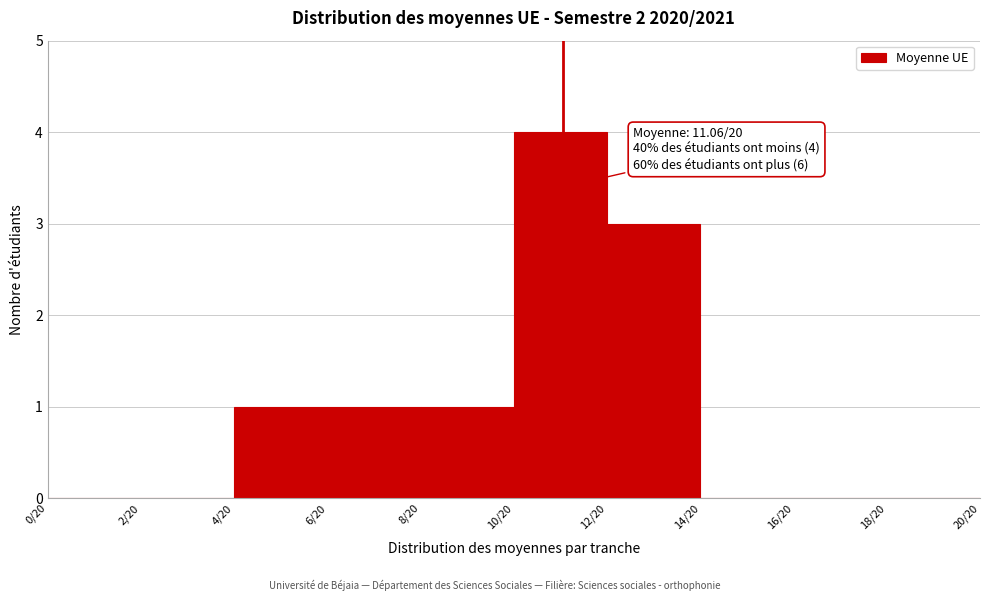

Reading right to left, list all the values displayed in this chart.

18/20=0	16/20=0	14/20=0	12/20=3	10/20=4	8/20=1	6/20=1	4/20=1	2/20=0	0/20=0